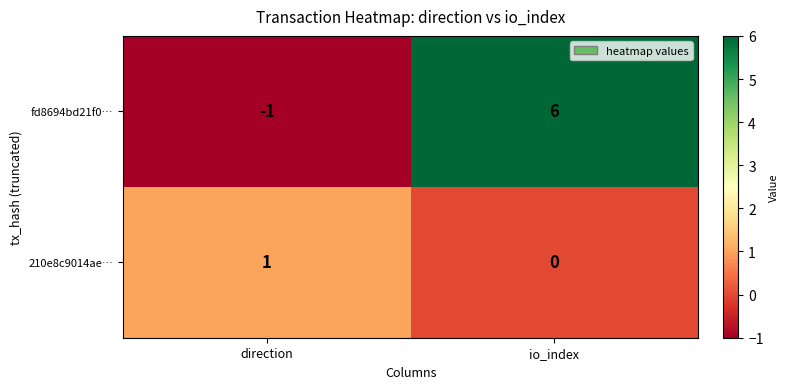

Reading right to left, transcribe all the data shown in this chart.

fd8694bd21f0…: io_index=6	direction=-1
210e8c9014ae…: io_index=0	direction=1